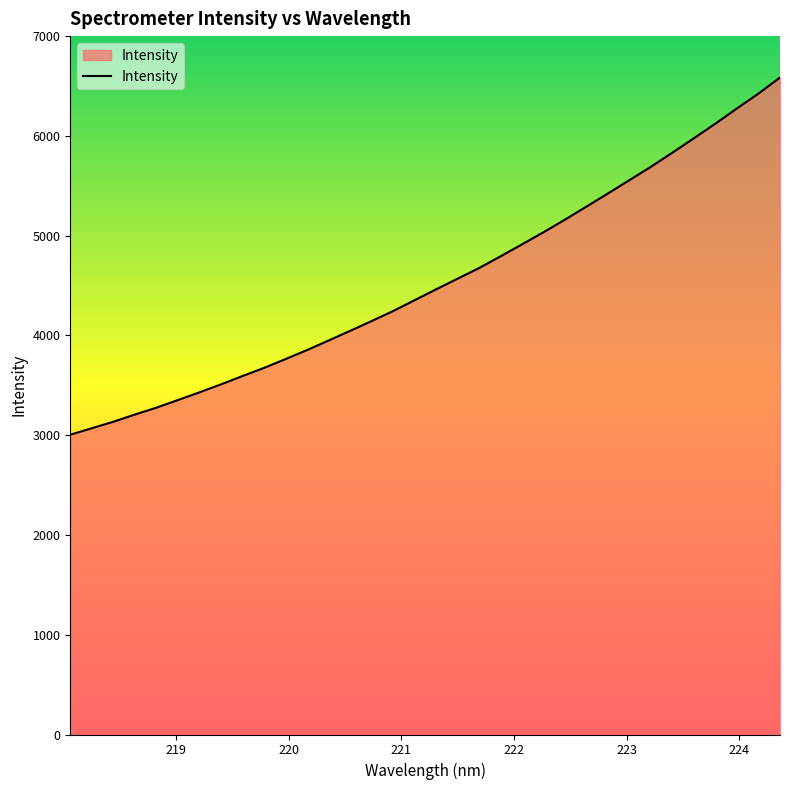

What is the greatest value displayed?

6584.9